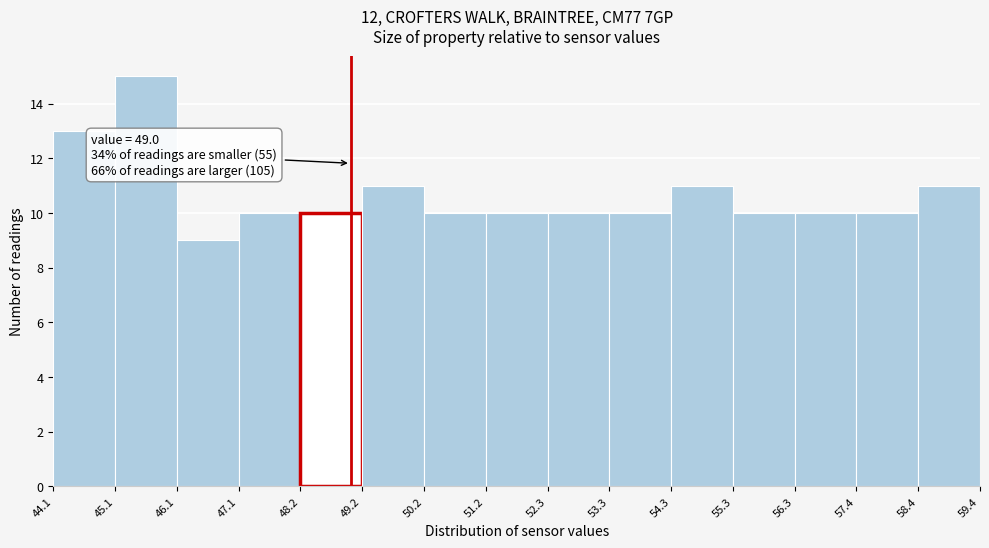

Over which range of the x-axis is the bar tallest?

45.1 to 46.1